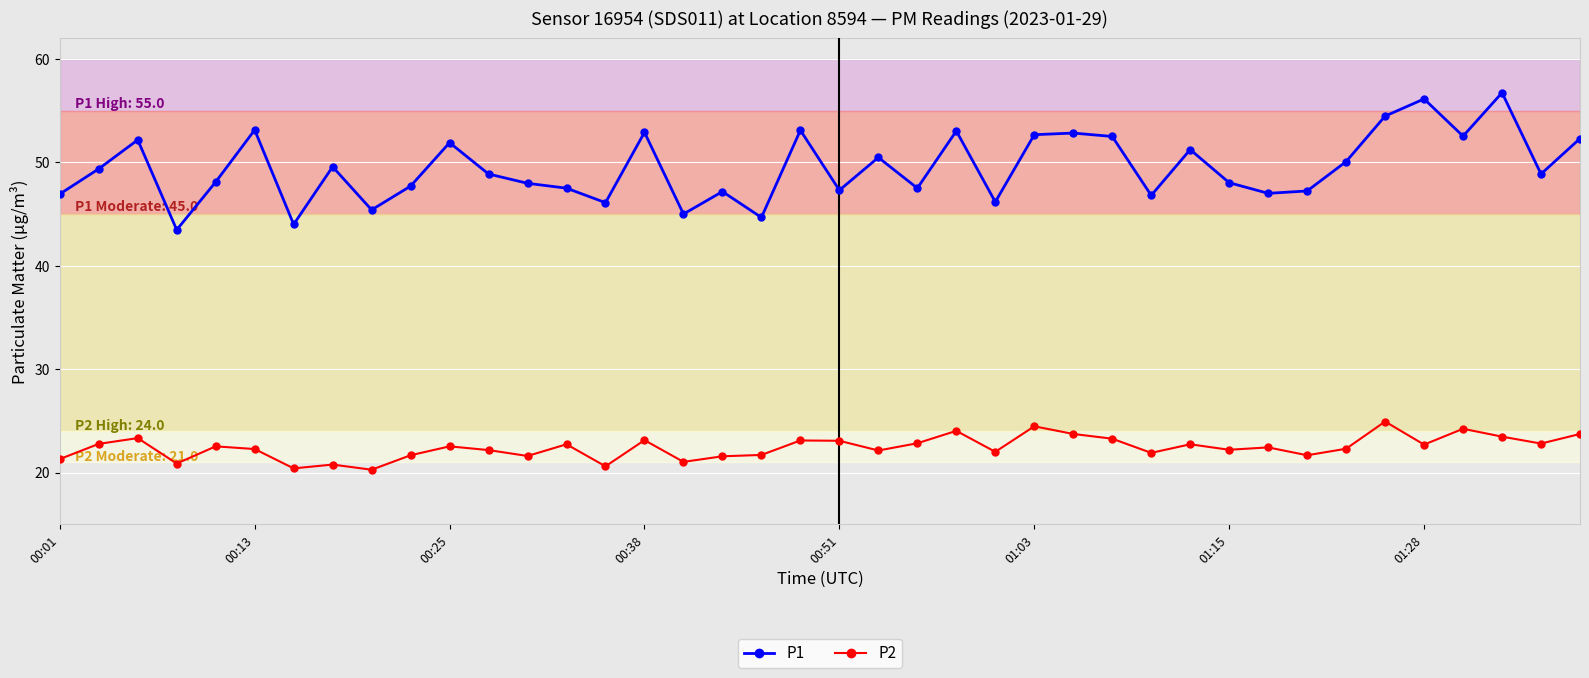

What is the sum of all P2 values?

897.0